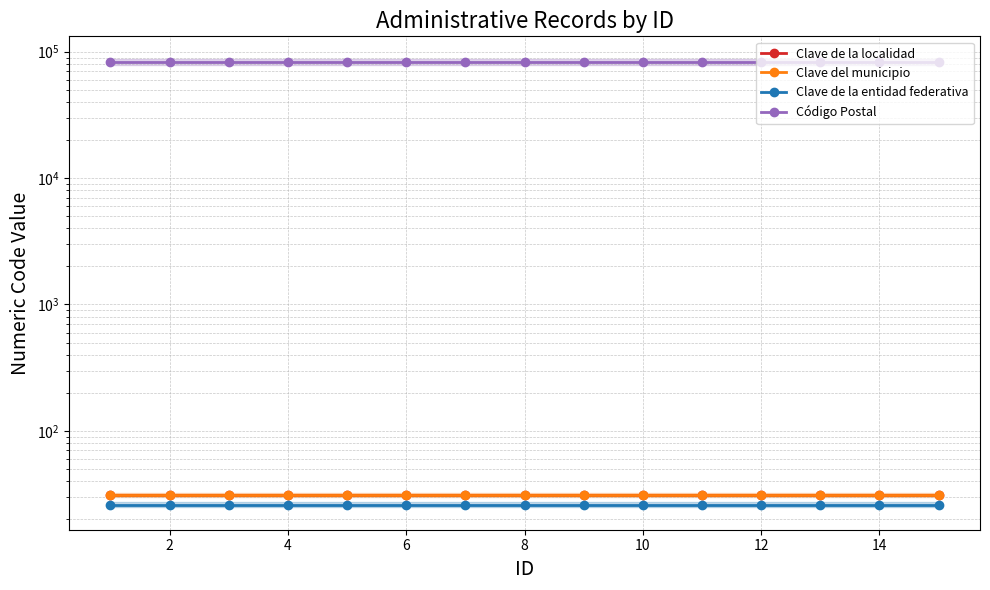

What is the value of the Clave del municipio point at the 7th from the left?

31